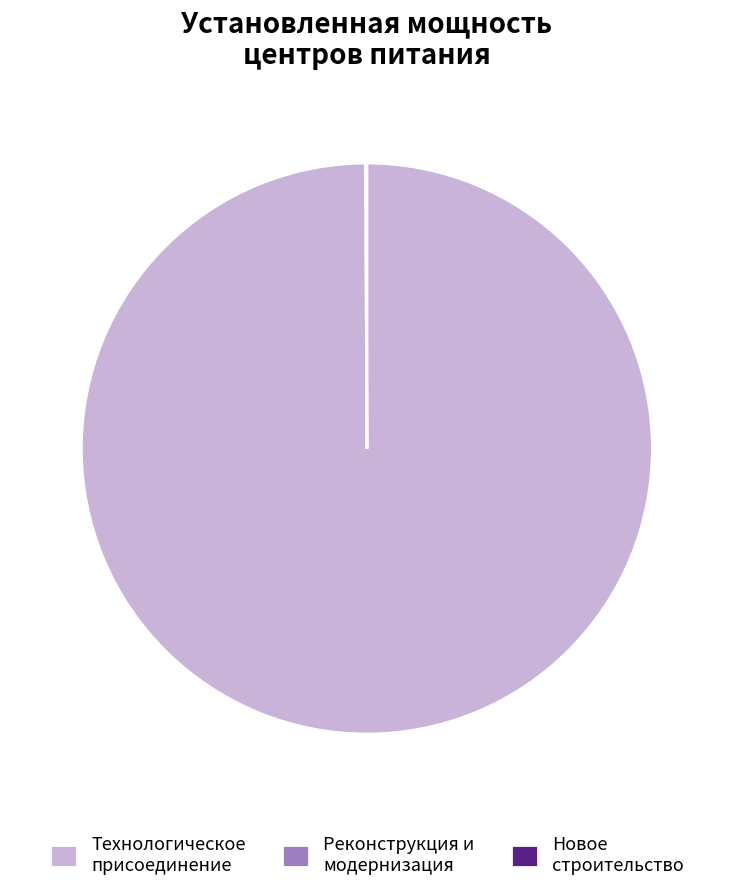

True or false: Технологическое присоединение accounts for 100% of the total.

True